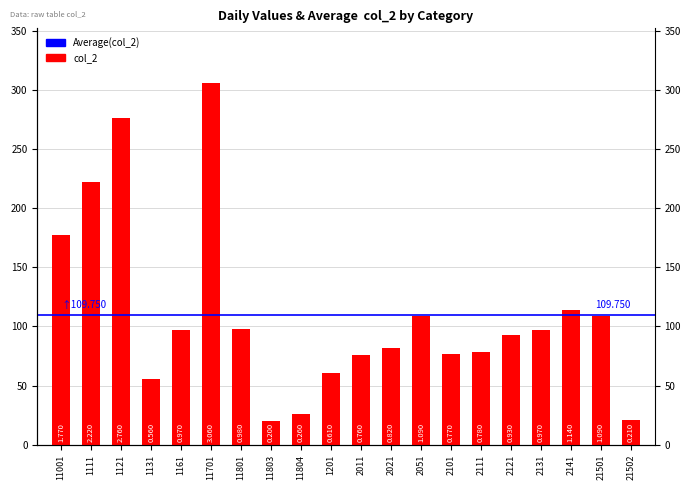

Is it true that the value at 1201 is 61?

True